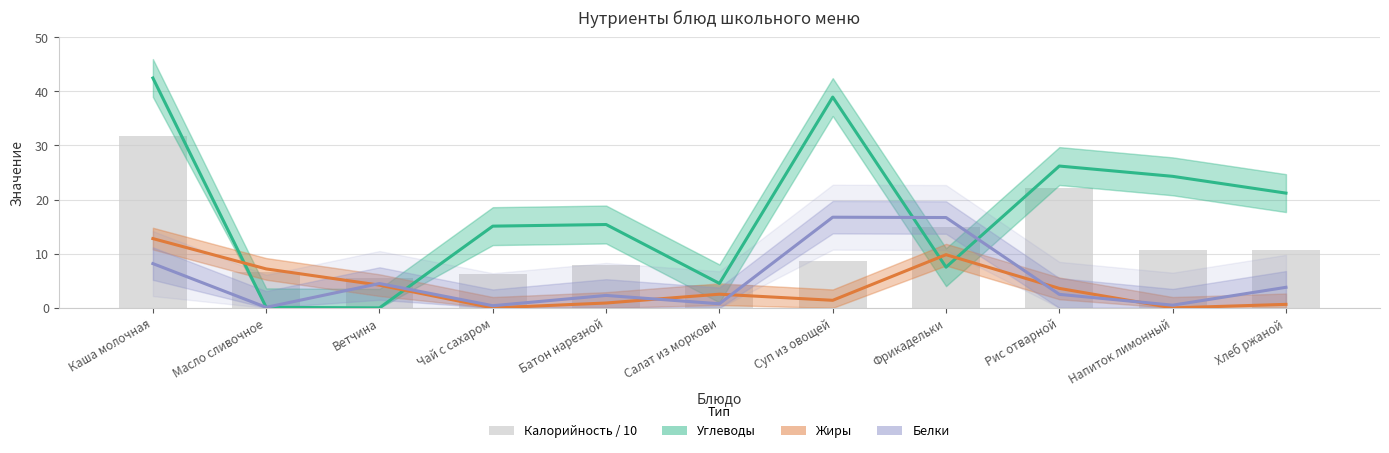

At which label does Углеводы first exceed 15?

Каша молочная